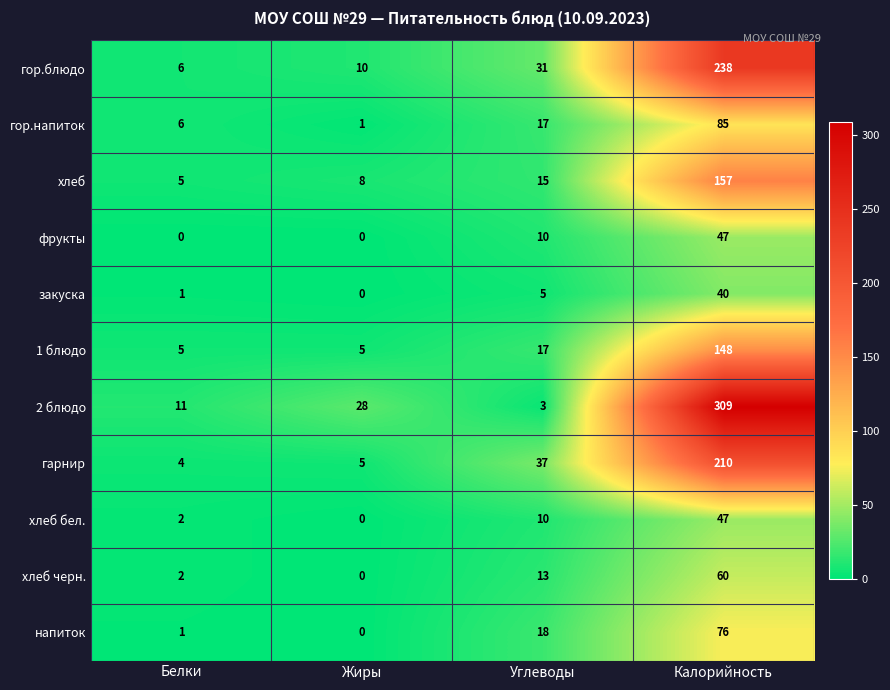

What is the sum of all гор.напиток values?

109